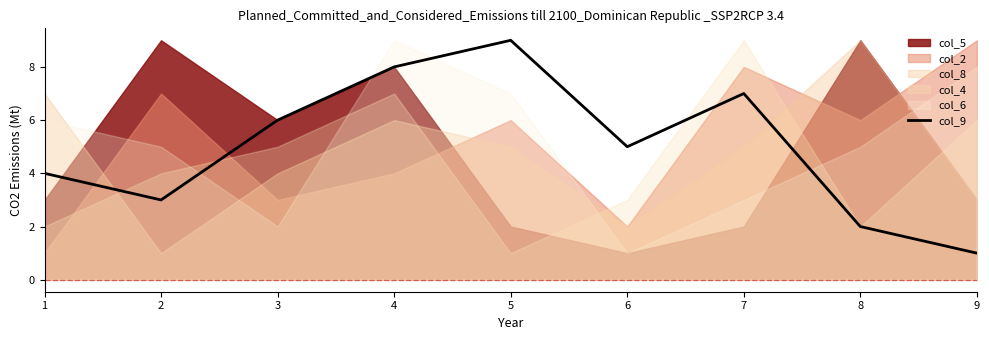

Which category has the highest value across all series?

5